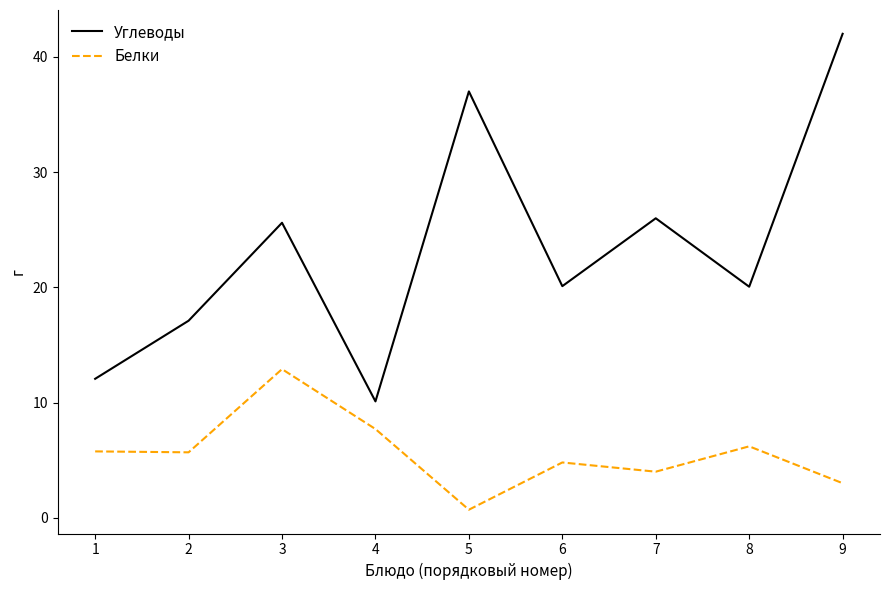

Between 4 and 7, which series saw the biggest shift?

Углеводы